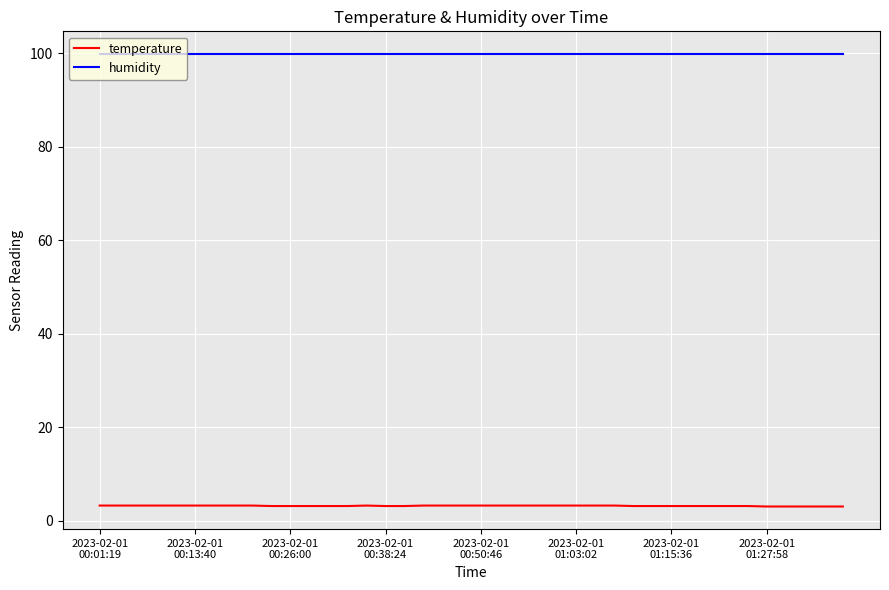

What is the minimum value shown in the chart?

3.0